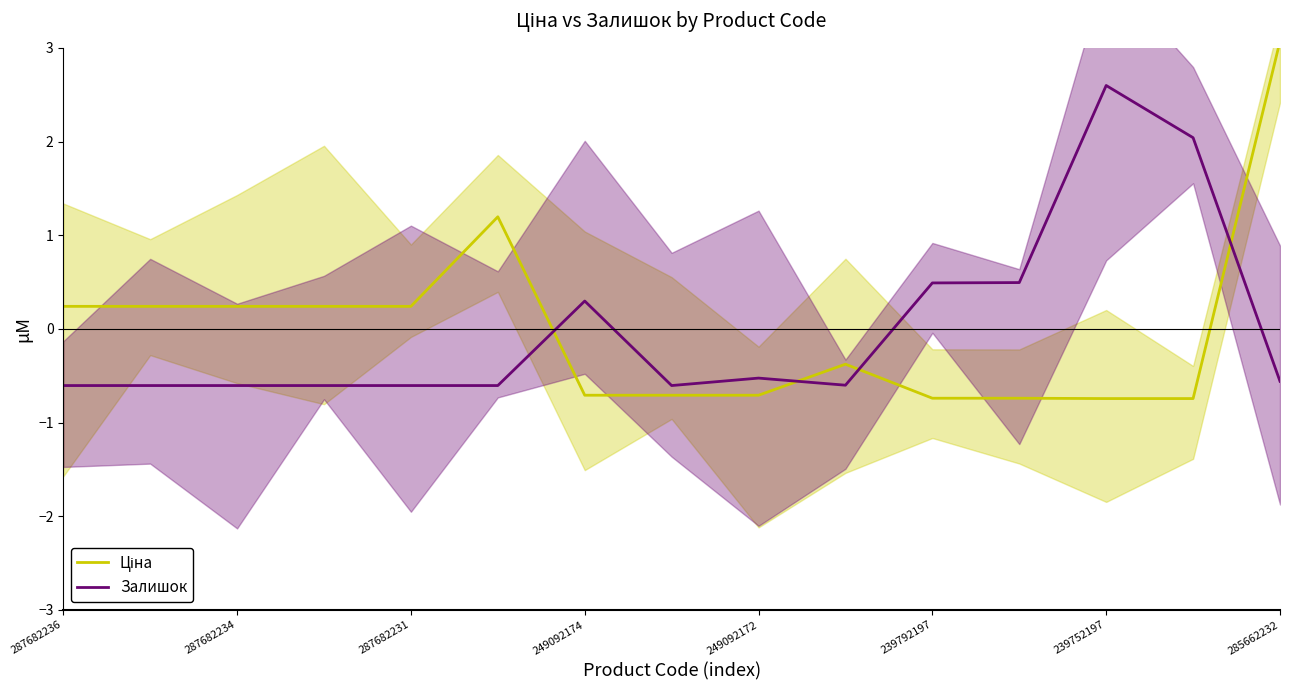

How many series are shown in this chart?

2